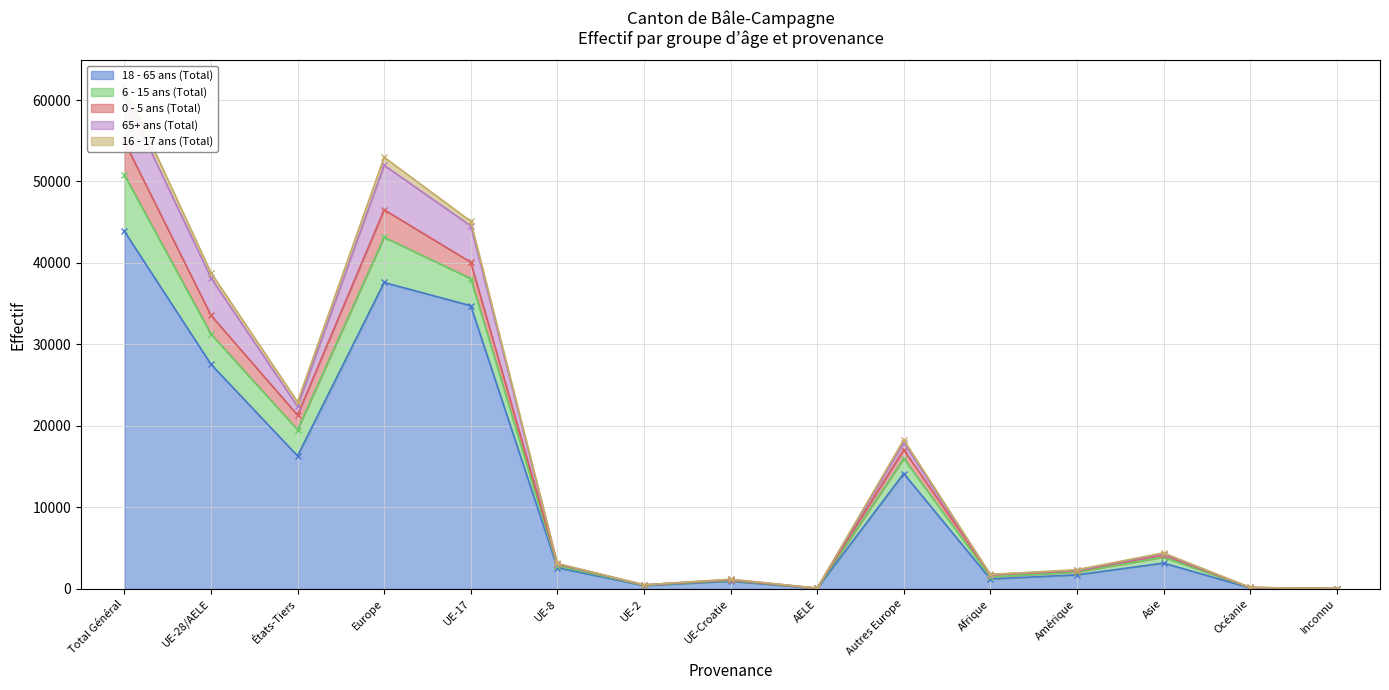

Is it true that 18 - 65 ans (Total) equals 3175 at Asie?

True